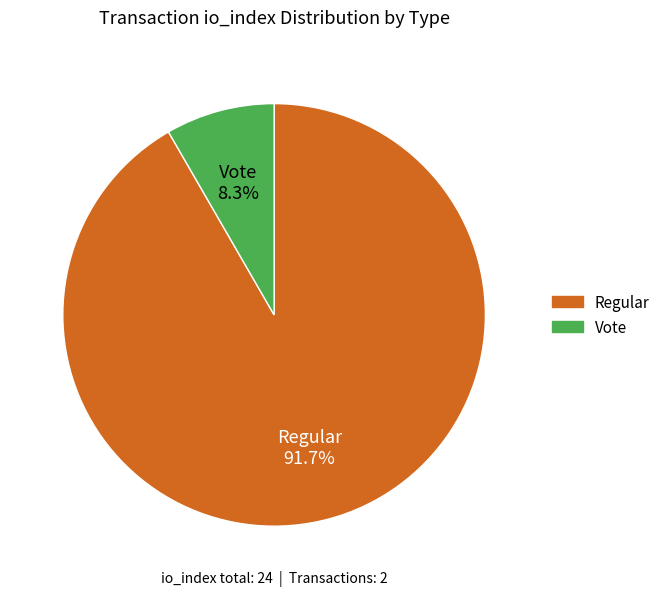

Is the sum of Vote and Regular greater than half?

Yes